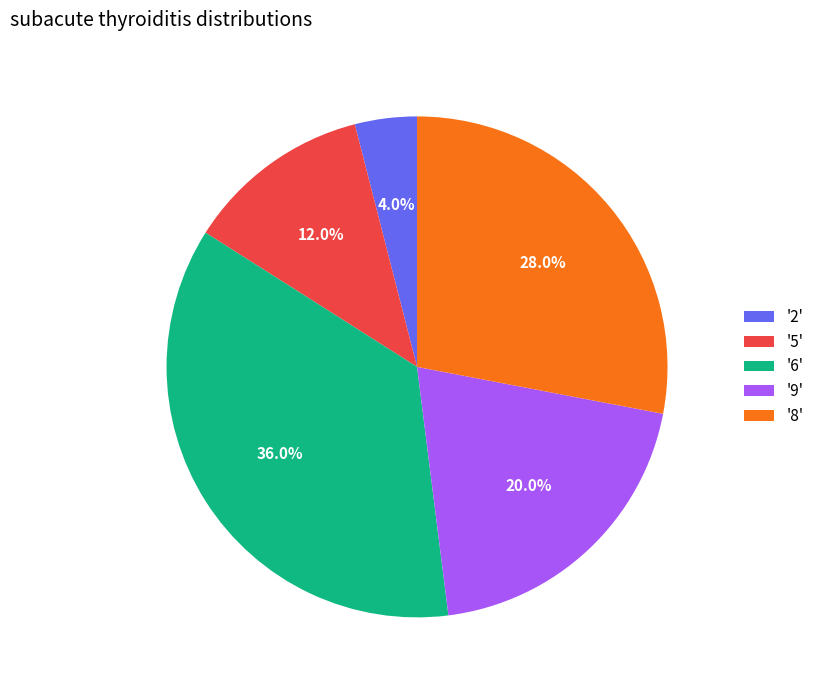

Approximately how many times larger is the value at '2' compared to '5'?

0.3